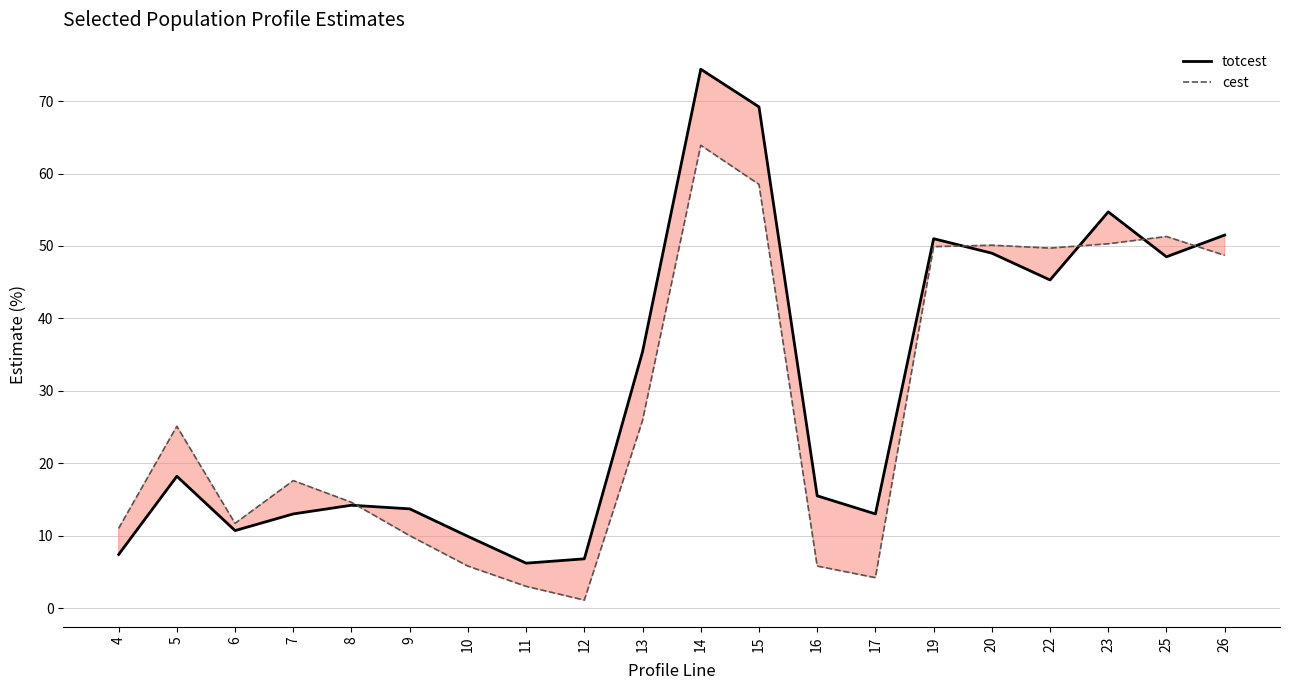

Which series has the widest spread of values?

totcest